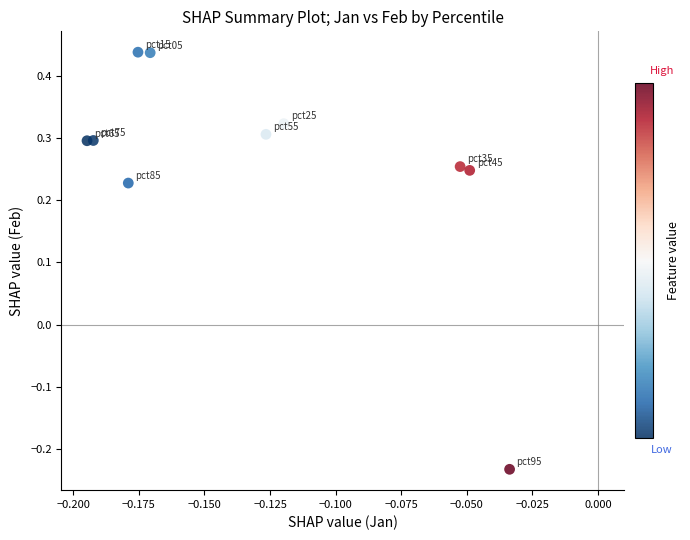

What is the range of Y values (max minus min)?

0.7